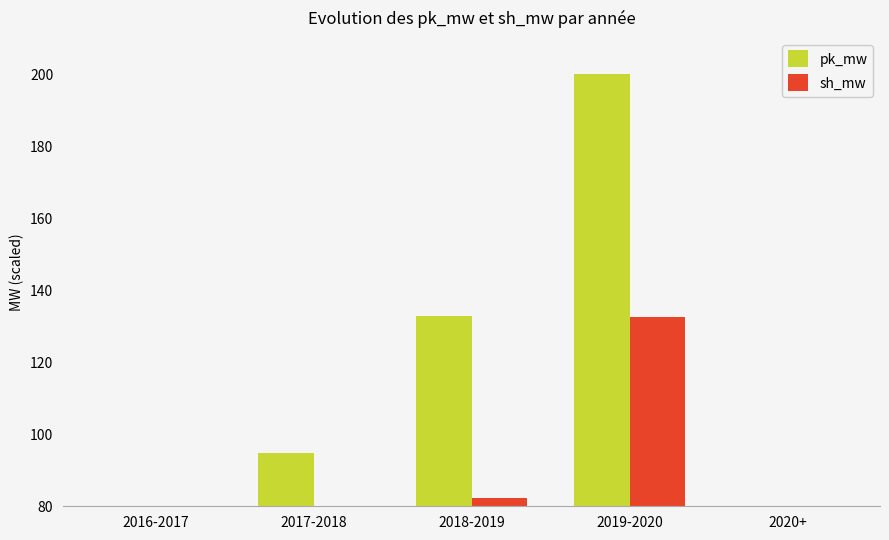

Reading left to right, list all the values displayed in this chart.

pk_mw: 2016-2017=53.1	2017-2018=94.8	2018-2019=133.0	2019-2020=200.0	2020+=42.6
sh_mw: 2016-2017=31.9	2017-2018=60.7	2018-2019=82.4	2019-2020=132.6	2020+=22.8